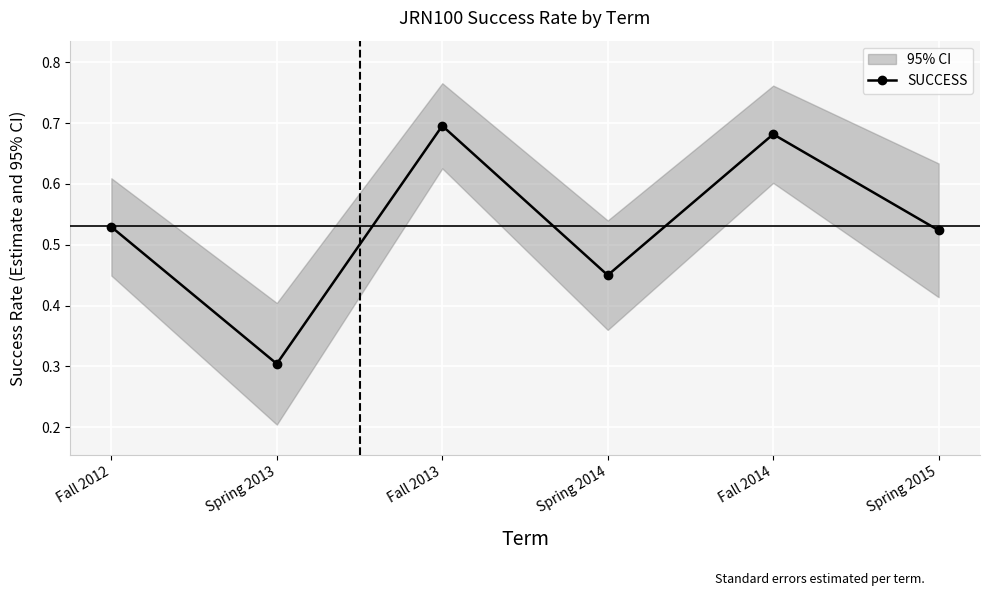

Where is the first local maximum?

Fall 2013